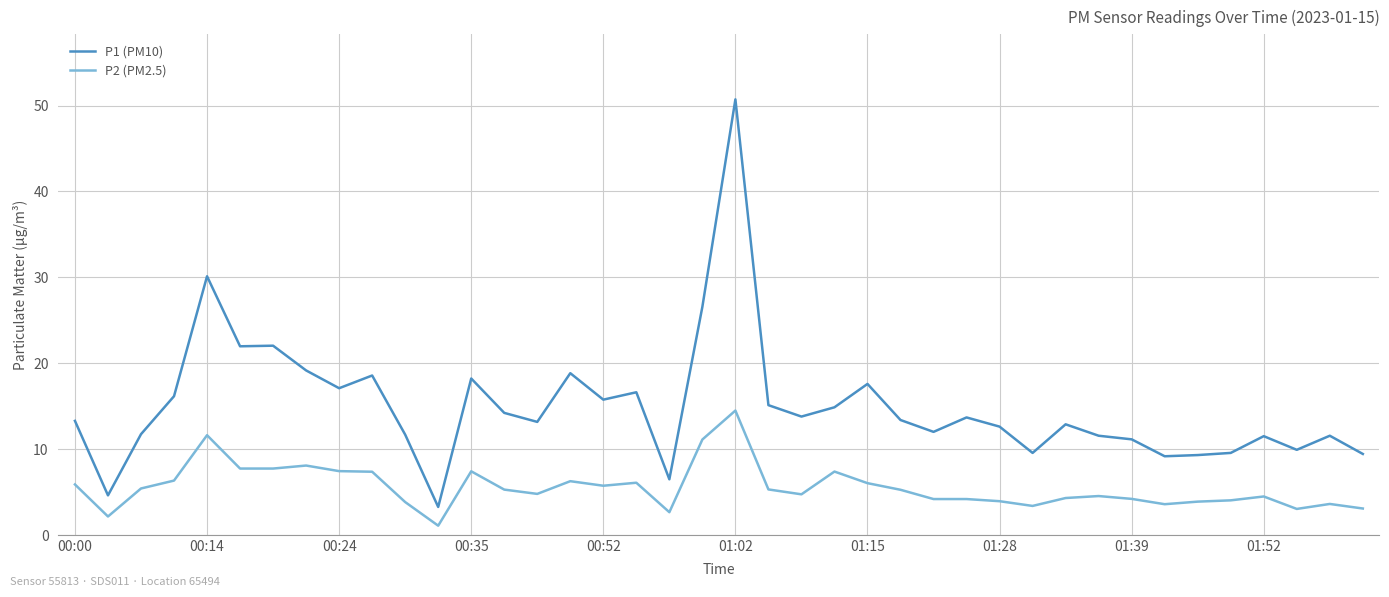

List the series in order of their peak value, highest first.

P1 (PM10), P2 (PM2.5)